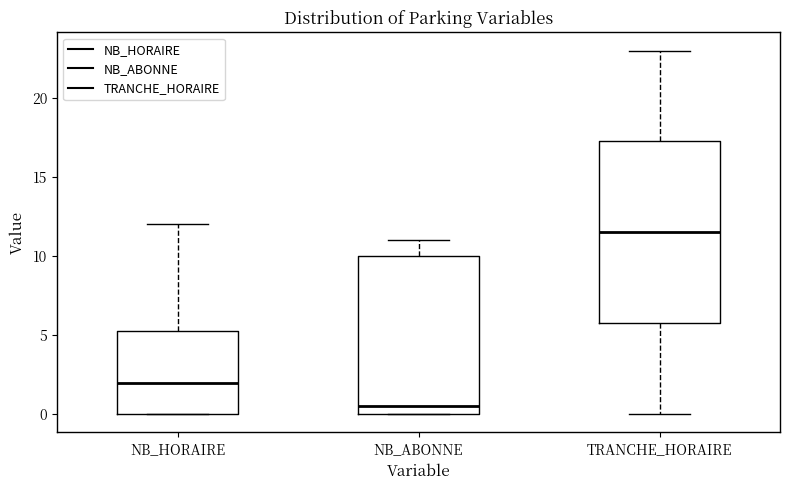

Reading left to right, read every box against the y-axis: the position of its median line, the range the box covers, and the ends of its whiskers. The values are not printed on the chart, so give them approximately, as read against the axis.

NB_HORAIRE: median 2.0, box 0.0 to 5.5, whiskers 0.0 to 12.0
NB_ABONNE: median 0.5, box 0.0 to 10.0, whiskers 0.0 to 11.0
TRANCHE_HORAIRE: median 11.5, box 6.0 to 17.5, whiskers 0.0 to 23.0